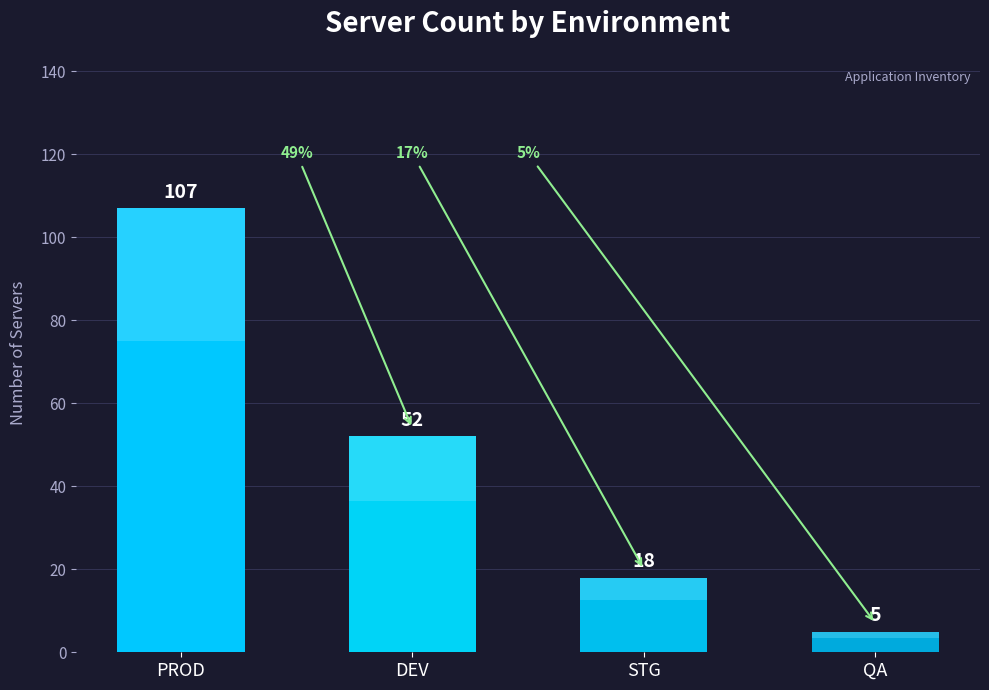

What is the value of the 2nd bar from the left?

52